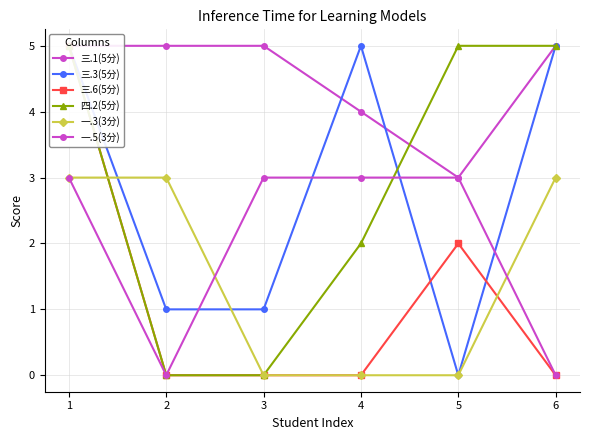

How many data points does each series have?

6